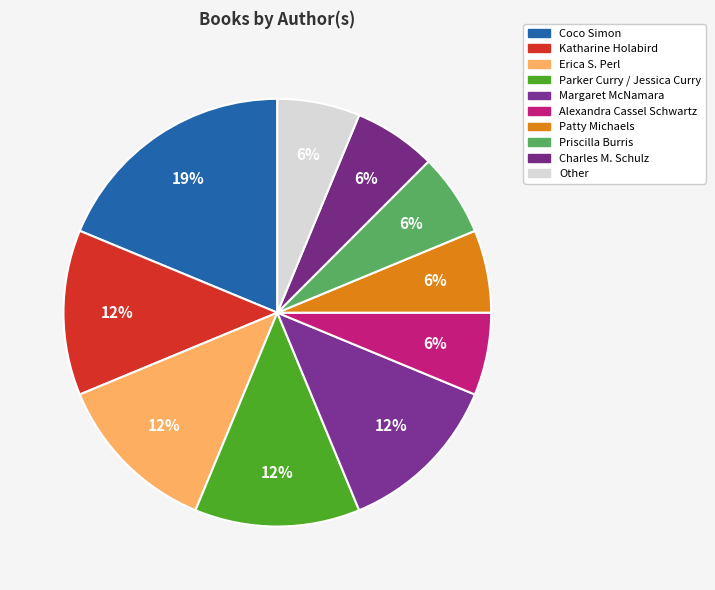

How many segments does this pie chart have?

10